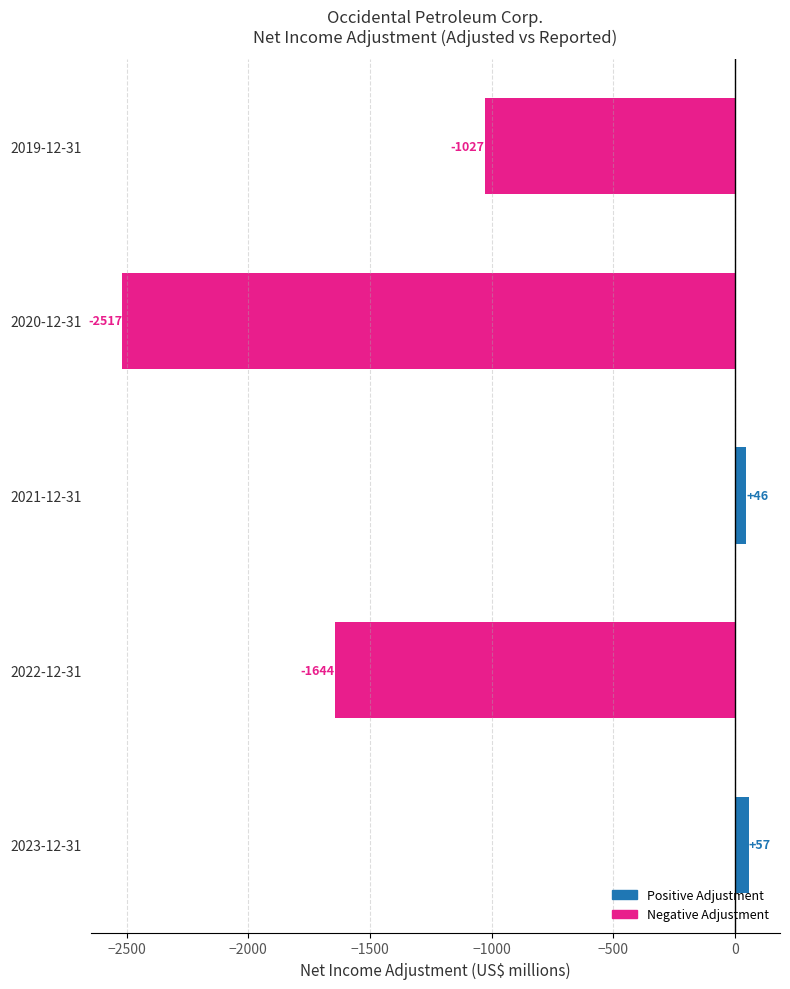

What is the change in value from 2022-12-31 to 2019-12-31?

+617